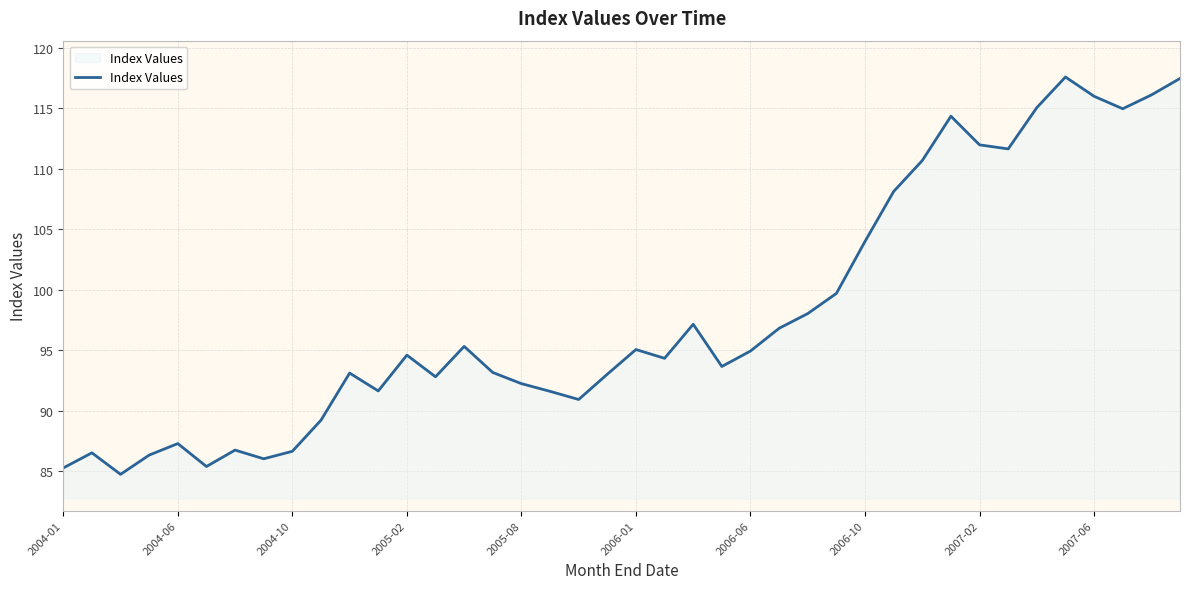

What is the sum of all values?

3920.6